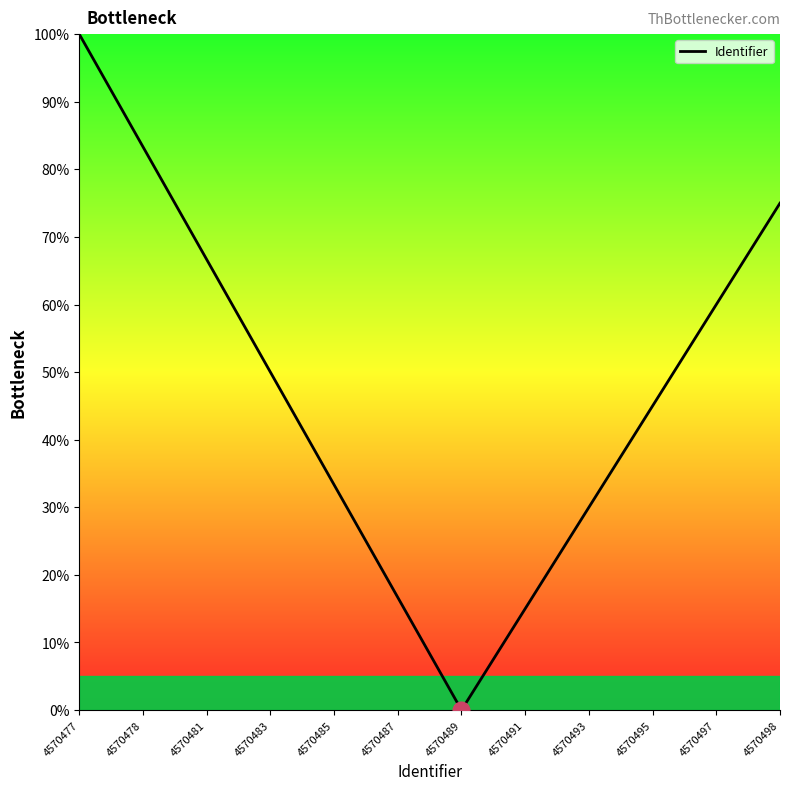

Reading left to right, list all the values displayed in this chart.

4570477=100.0	4570478=83.3	4570481=66.7	4570483=50.0	4570485=33.3	4570487=16.7	4570489=0.0	4570491=15.0	4570493=30.0	4570495=45.0	4570497=60.0	4570498=75.0